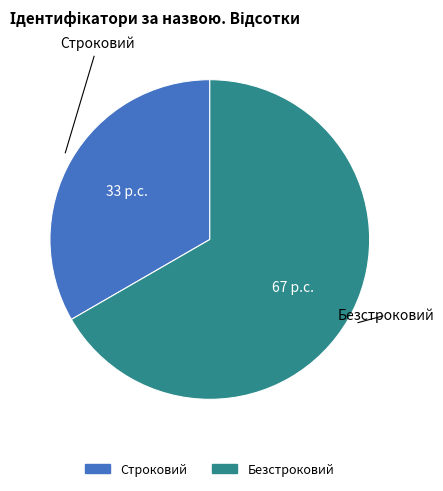

Is it true that Строковий is 23% of the pie?

False